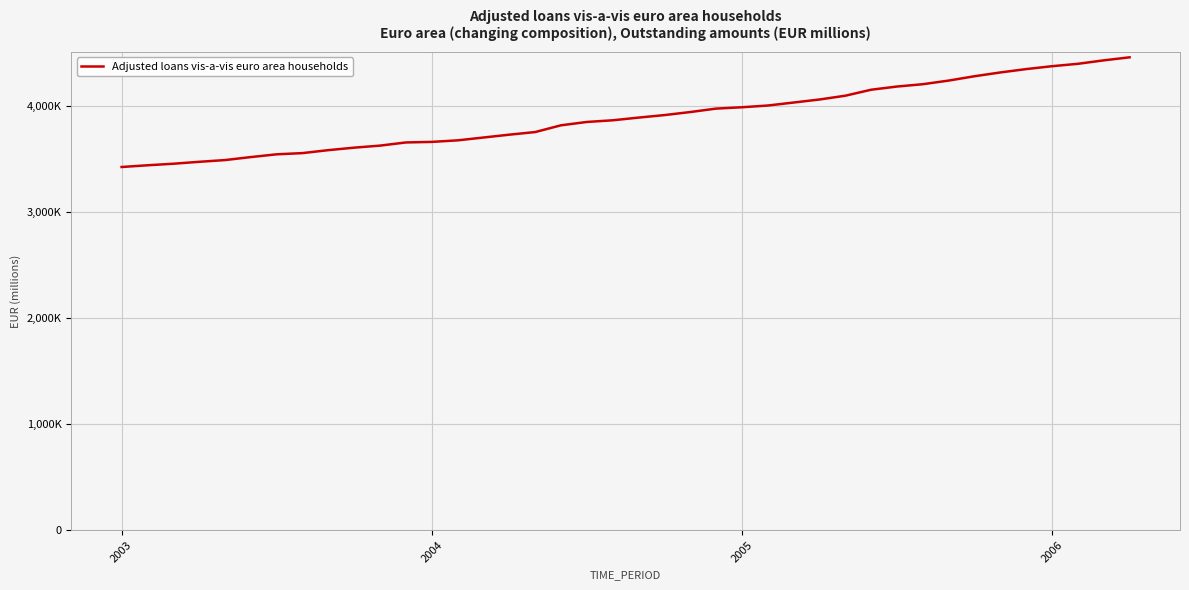

Does the chart display data point markers on the line(s)?

No